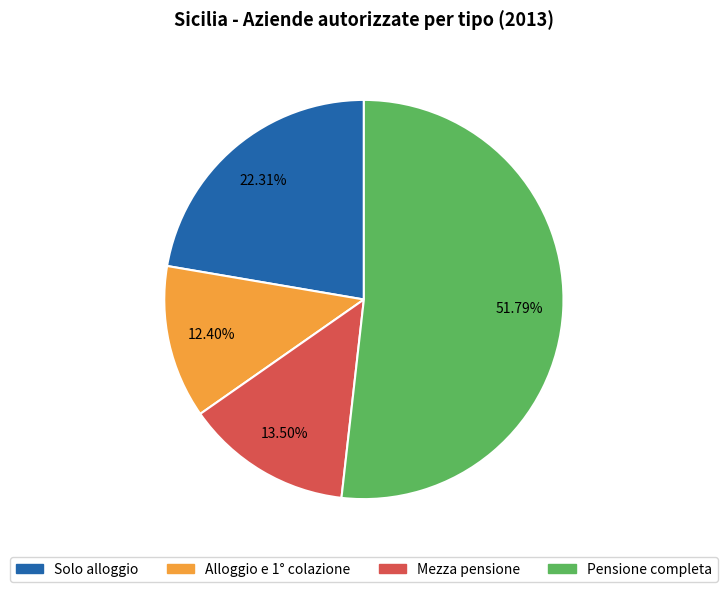

How many slices are in this pie chart?

4